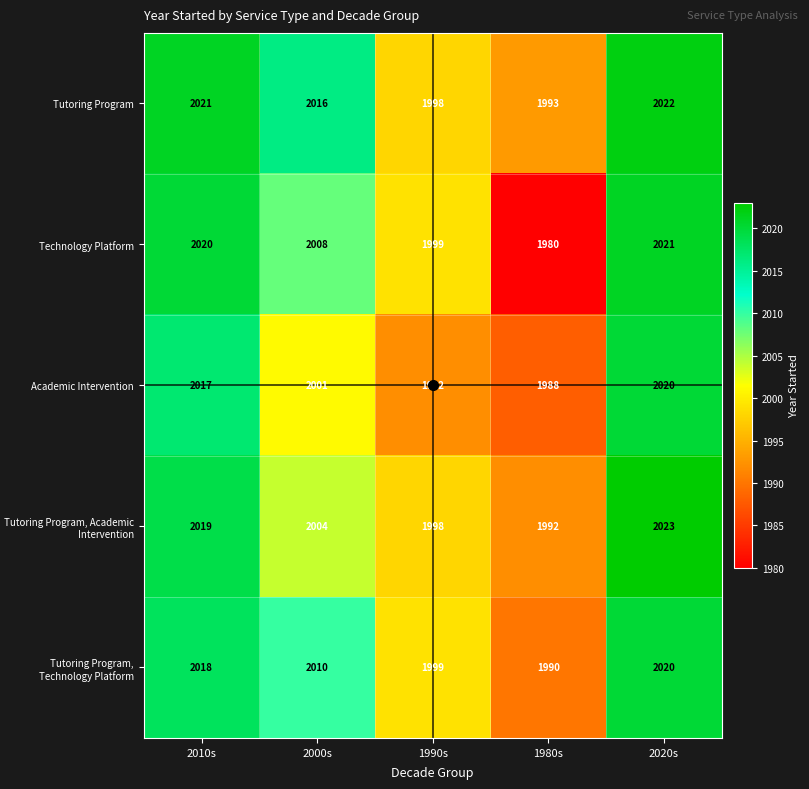

At how many categories does at least one series exceed 1987?

5